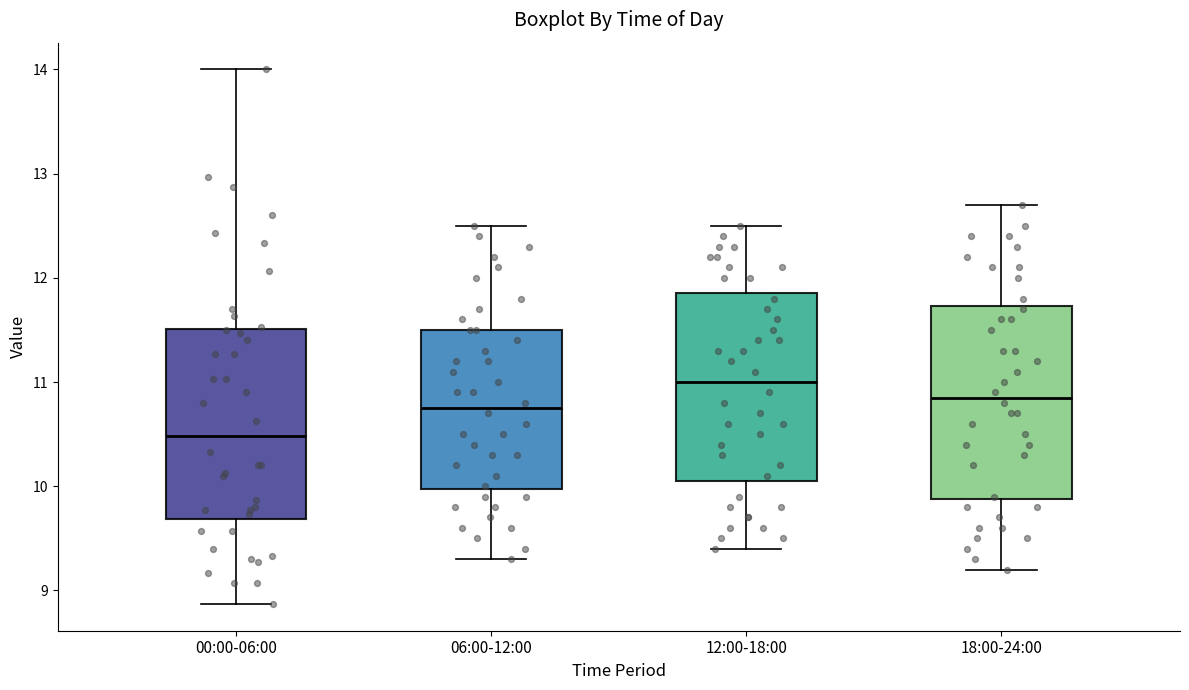

Reading left to right, read every box against the y-axis: the position of its median line, the range the box covers, and the ends of its whiskers. The values are not printed on the chart, so give them approximately, as read against the axis.

00:00-06:00: median 10.5, box 9.7 to 11.5, whiskers 8.9 to 14.0
06:00-12:00: median 10.8, box 10.0 to 11.5, whiskers 9.3 to 12.5
12:00-18:00: median 11.0, box 10.1 to 11.9, whiskers 9.4 to 12.5
18:00-24:00: median 10.9, box 9.9 to 11.7, whiskers 9.2 to 12.7